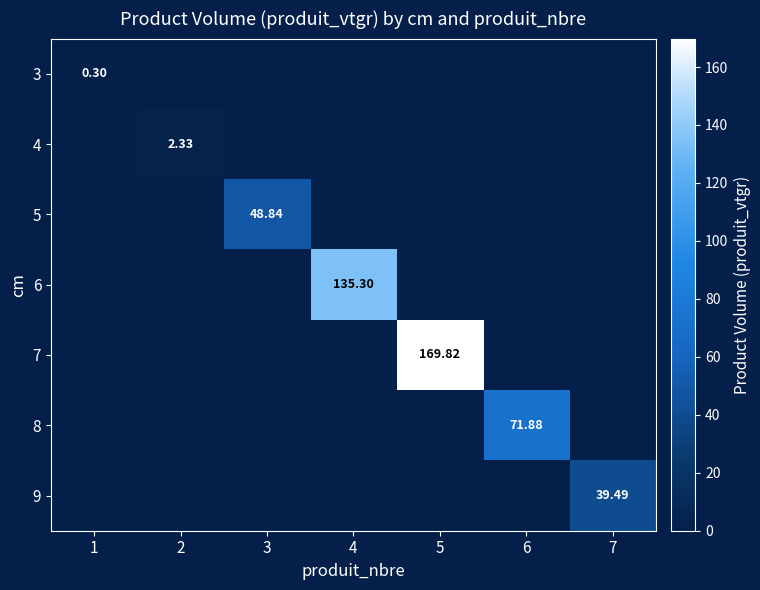

Is the value of 6 at 6 greater than the value of 7 at 5?

No